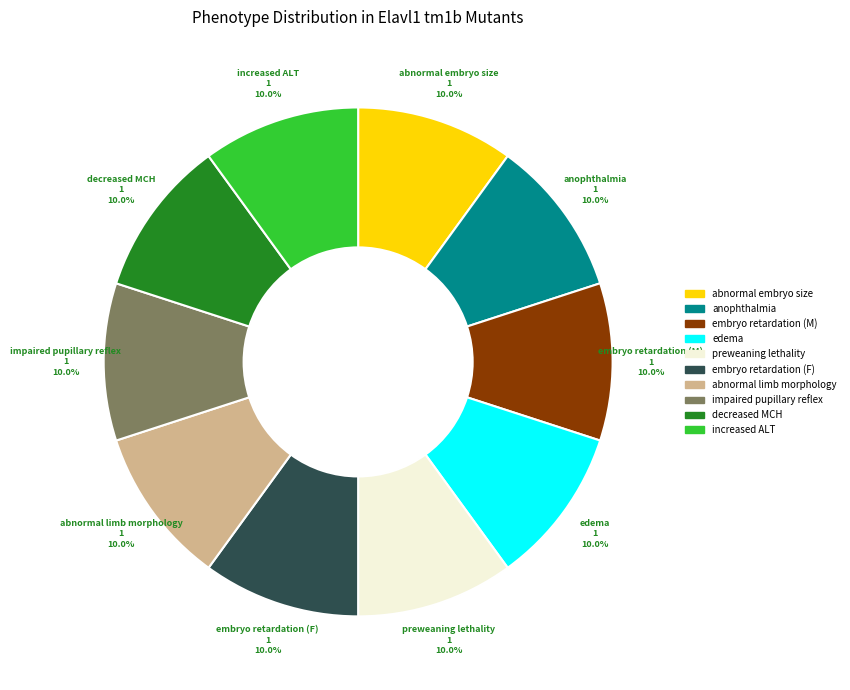

Is there a majority slice in this chart?

No